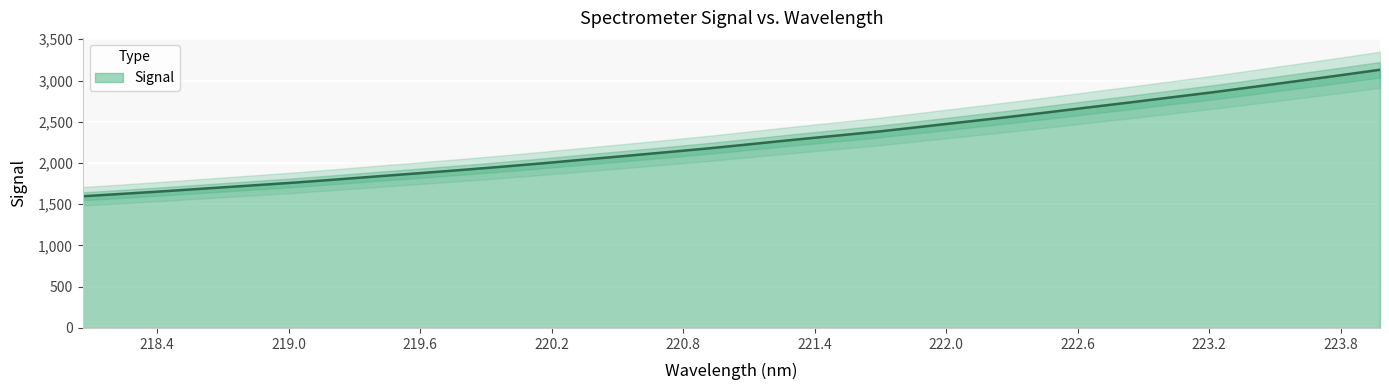

What is the maximum value for Signal?

3130.1